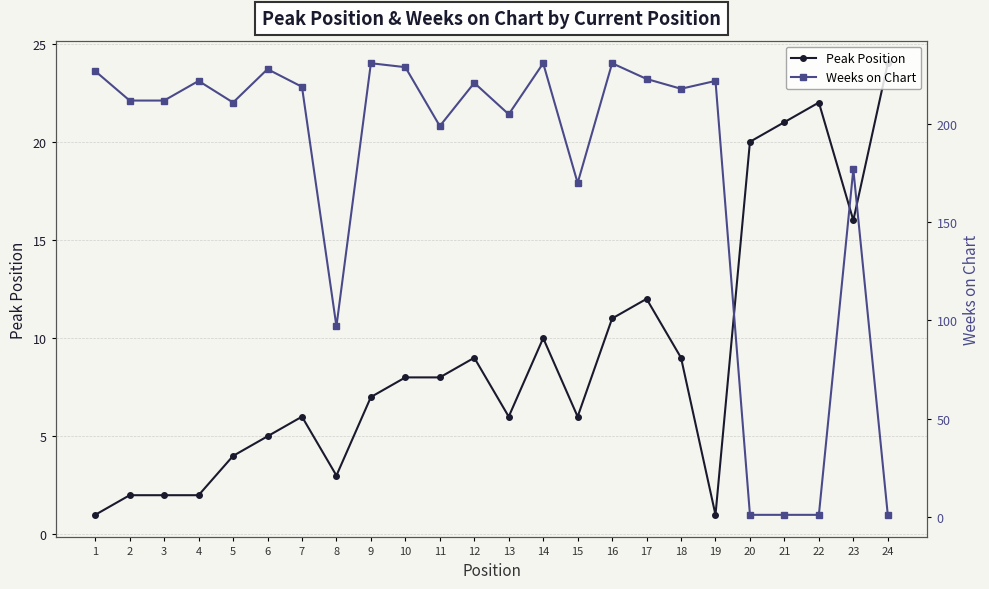

Reading left to right, what are all the values shown in this chart?

Peak Position: 1=1	2=2	3=2	4=2	5=4	6=5	7=6	8=3	9=7	10=8	11=8	12=9	13=6	14=10	15=6	16=11	17=12	18=9	19=1	20=20	21=21	22=22	23=16	24=24
Weeks on Chart: 1=227	2=212	3=212	4=222	5=211	6=228	7=219	8=97	9=231	10=229	11=199	12=221	13=205	14=231	15=170	16=231	17=223	18=218	19=222	20=1	21=1	22=1	23=177	24=1